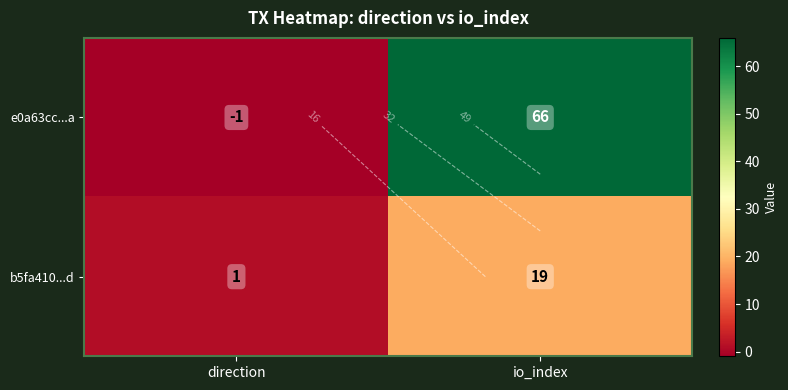

Which series has the largest range (max minus min)?

e0a63cc...a